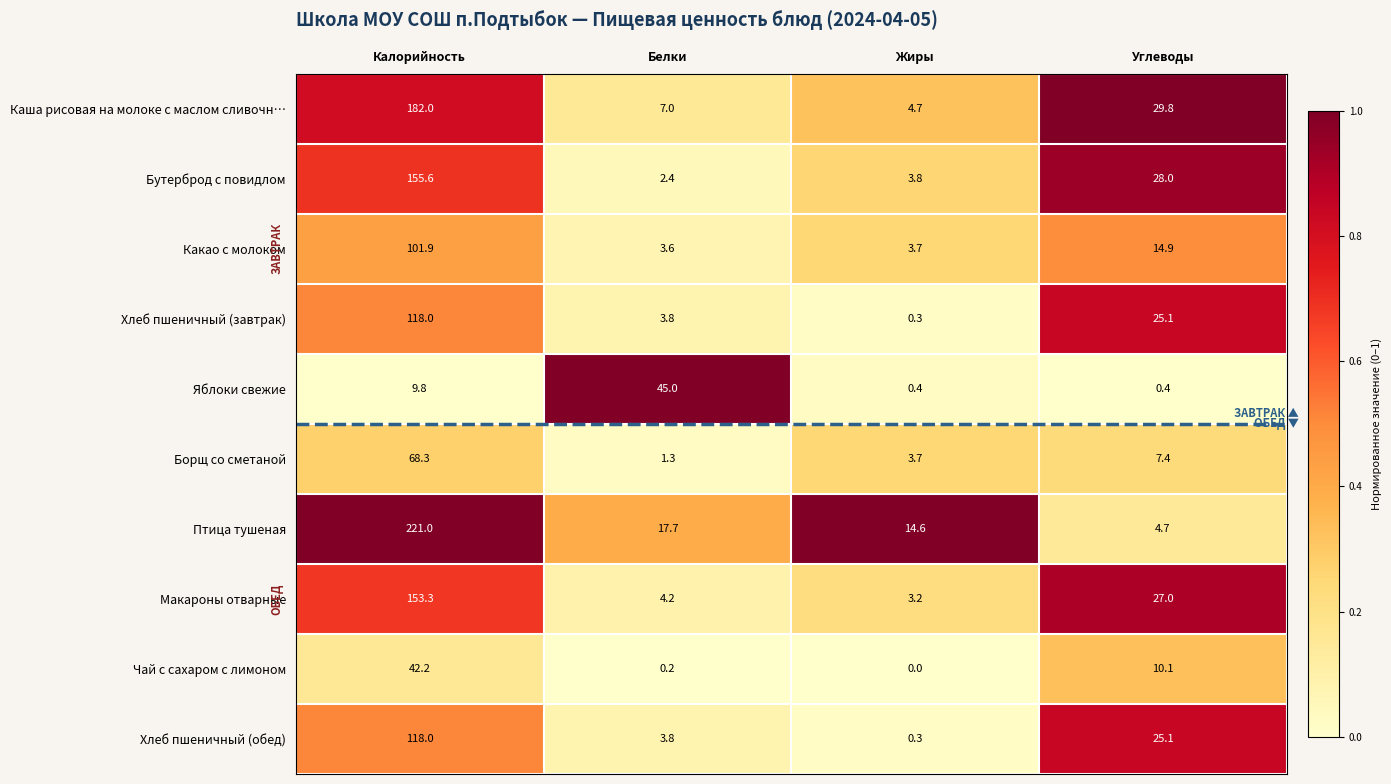

List the labels in order of Бутерброд с повидлом value, smallest first.

Белки, Жиры, Углеводы, Калорийность